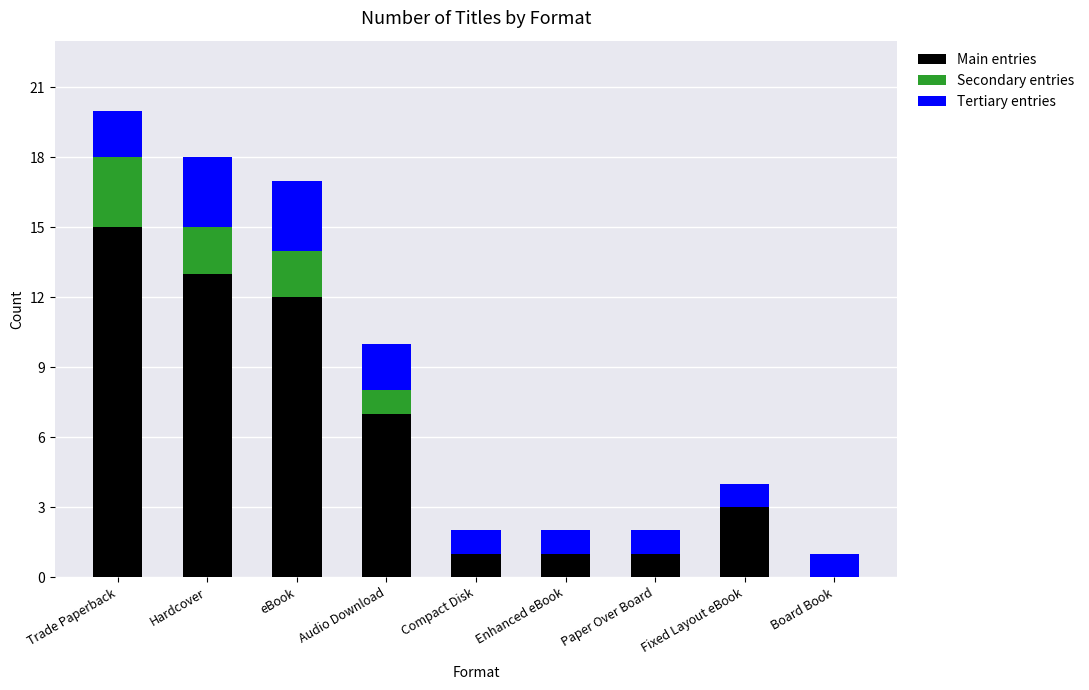

Does the chart contain stacked bars?

Yes